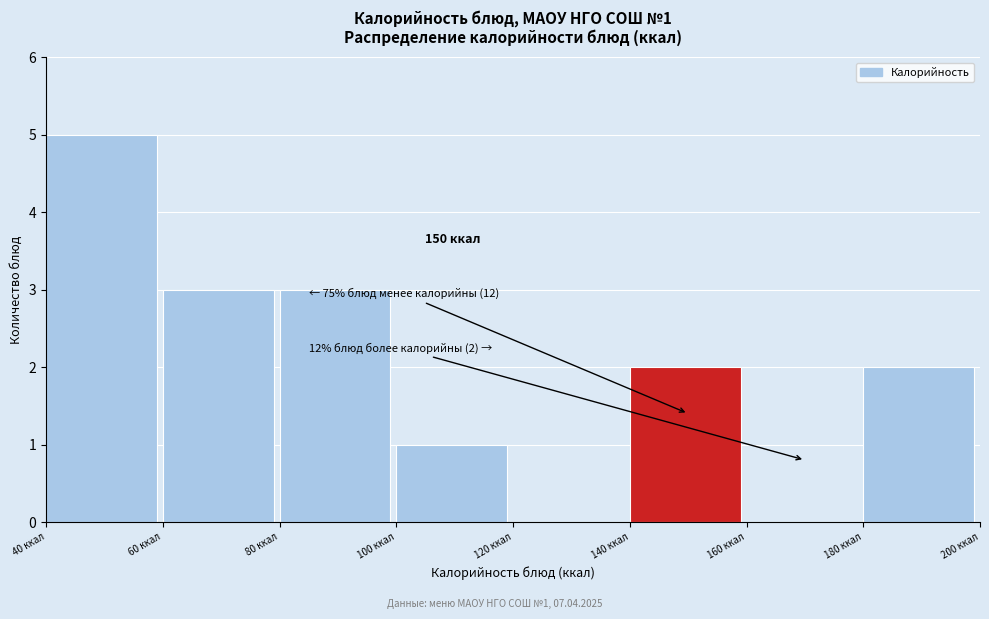

Over which range of the x-axis is the bar tallest?

40 to 60